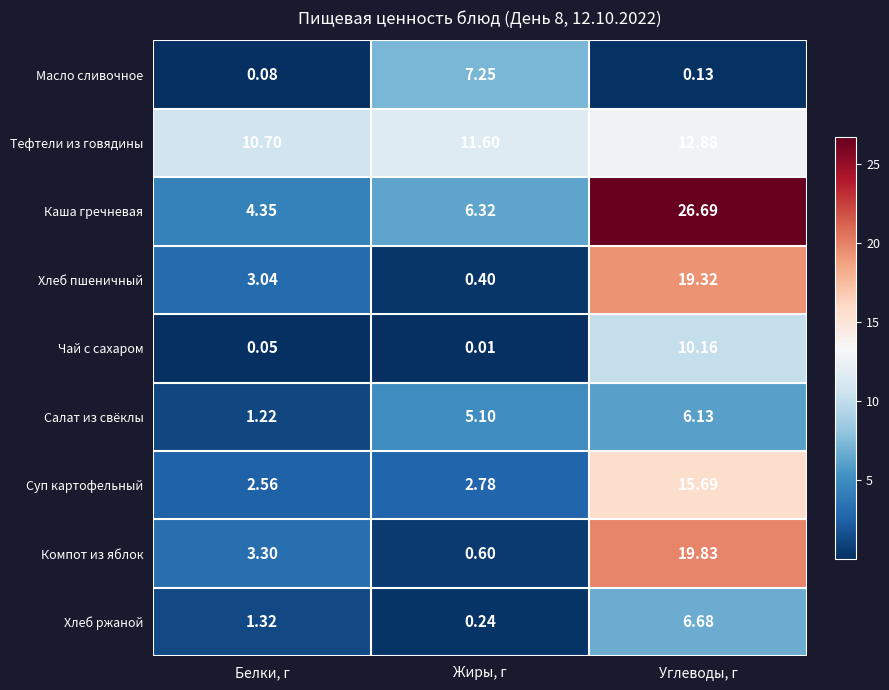

Which category has the highest value in the Суп картофельный series?

Углеводы, г